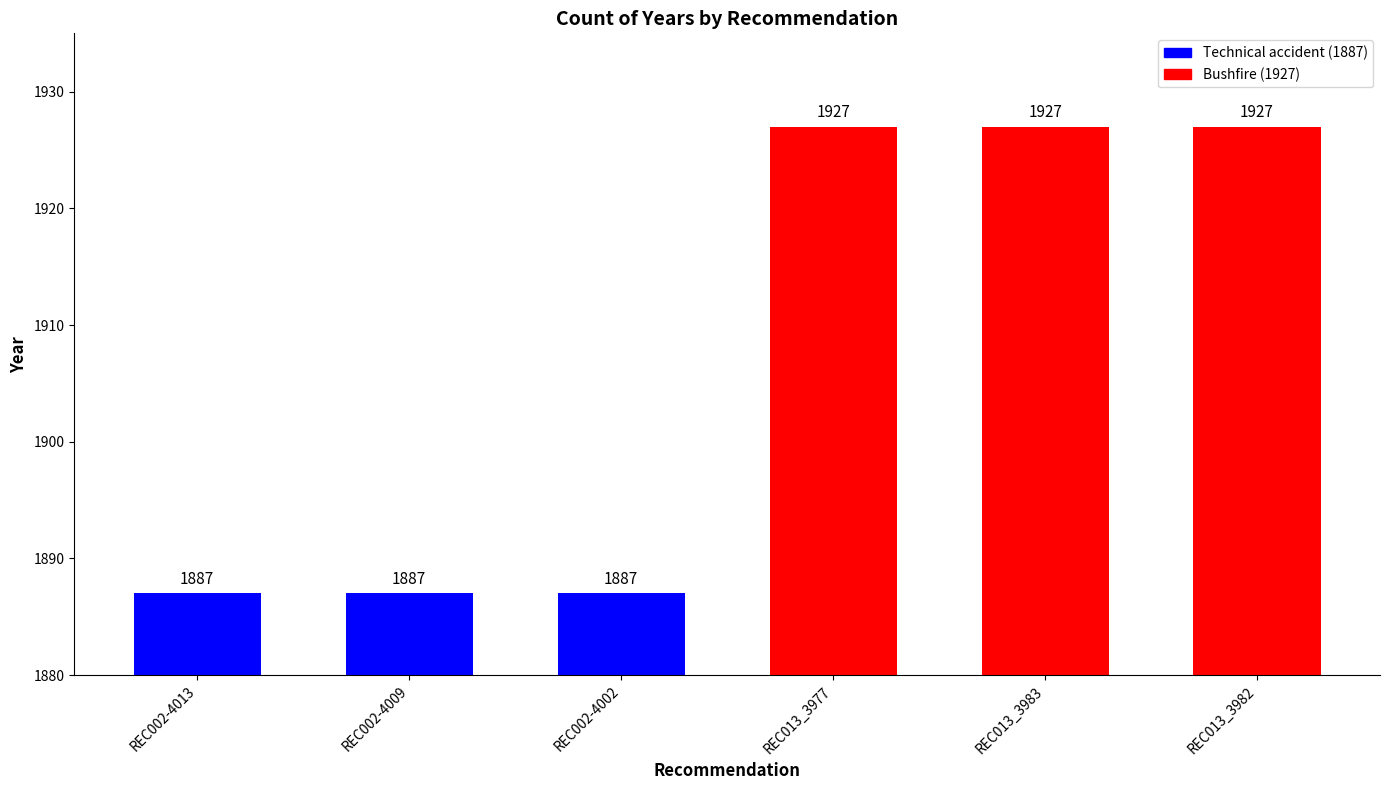

Approximately how many times larger is the value at REC013_3982 compared to REC002-4009?

1.0